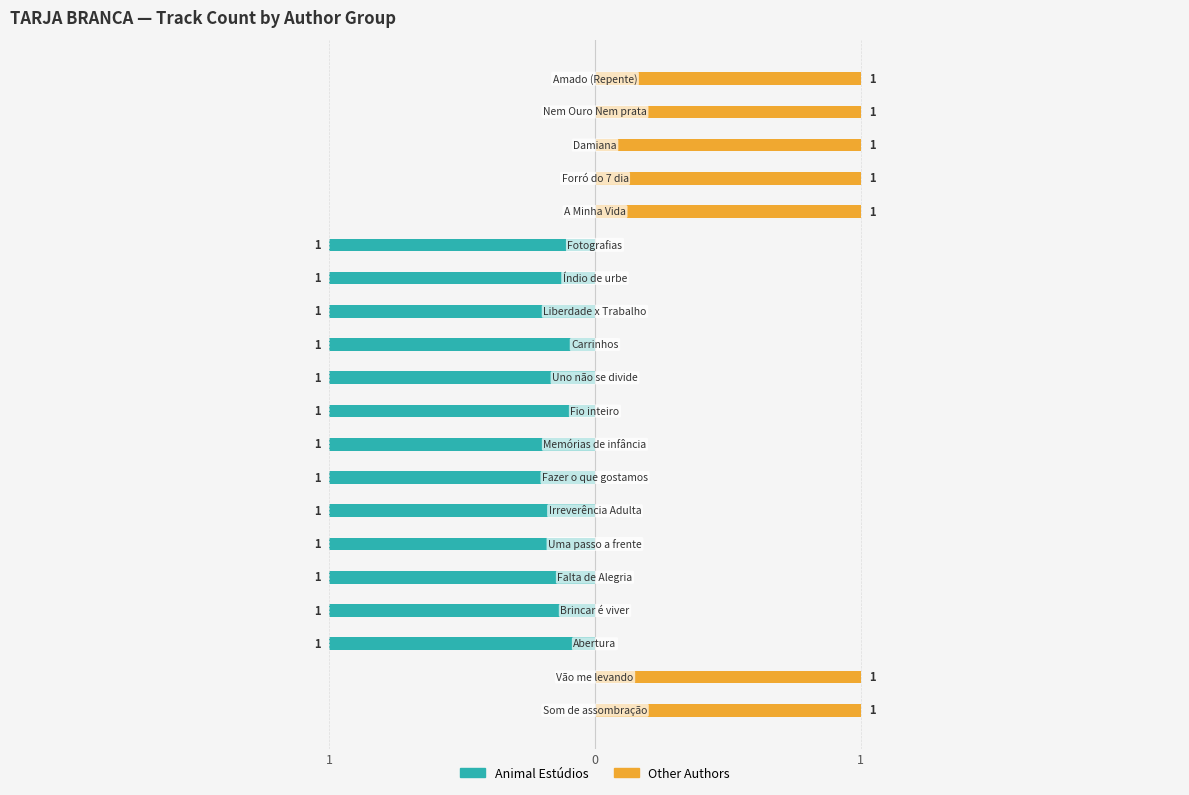

Are the bars grouped side by side (vs. stacked)?

Yes